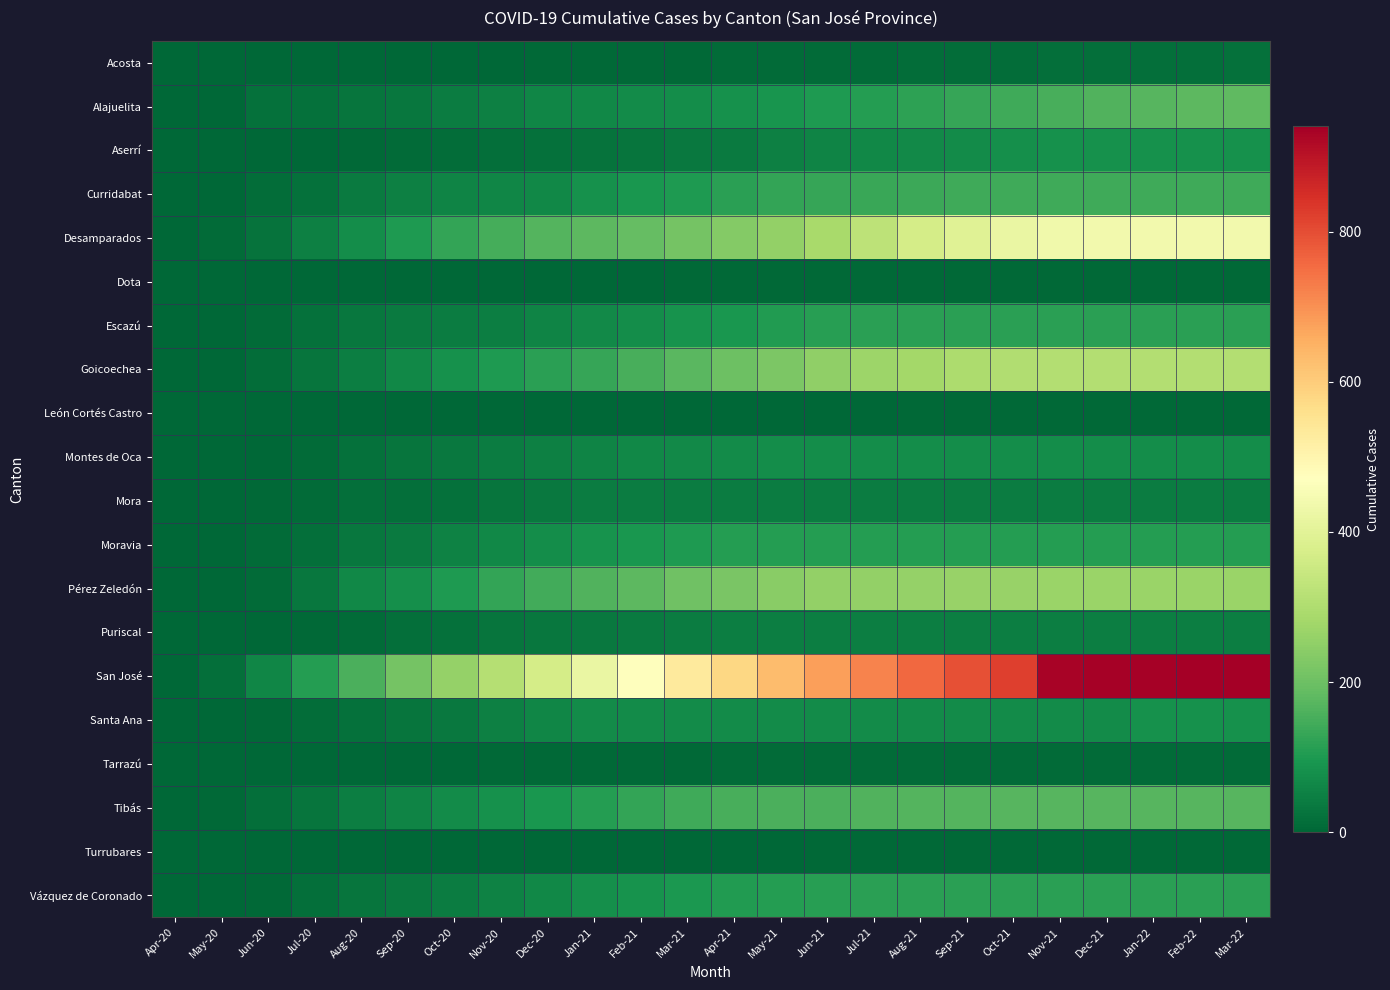

Which series has the widest spread of values?

San José